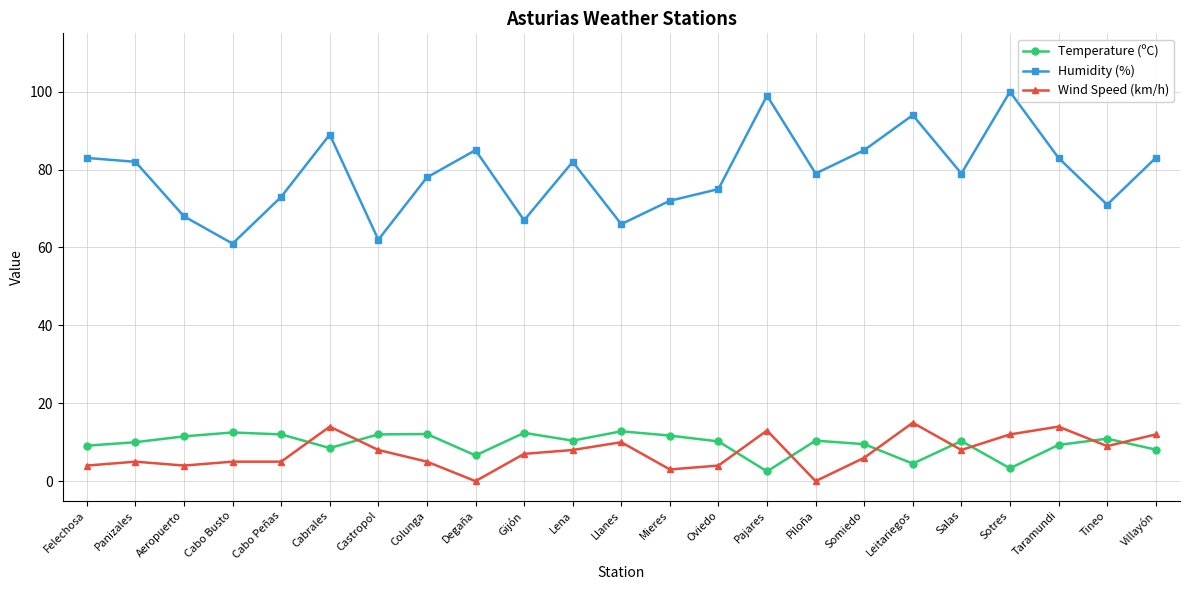

How many lines are shown in the chart?

3